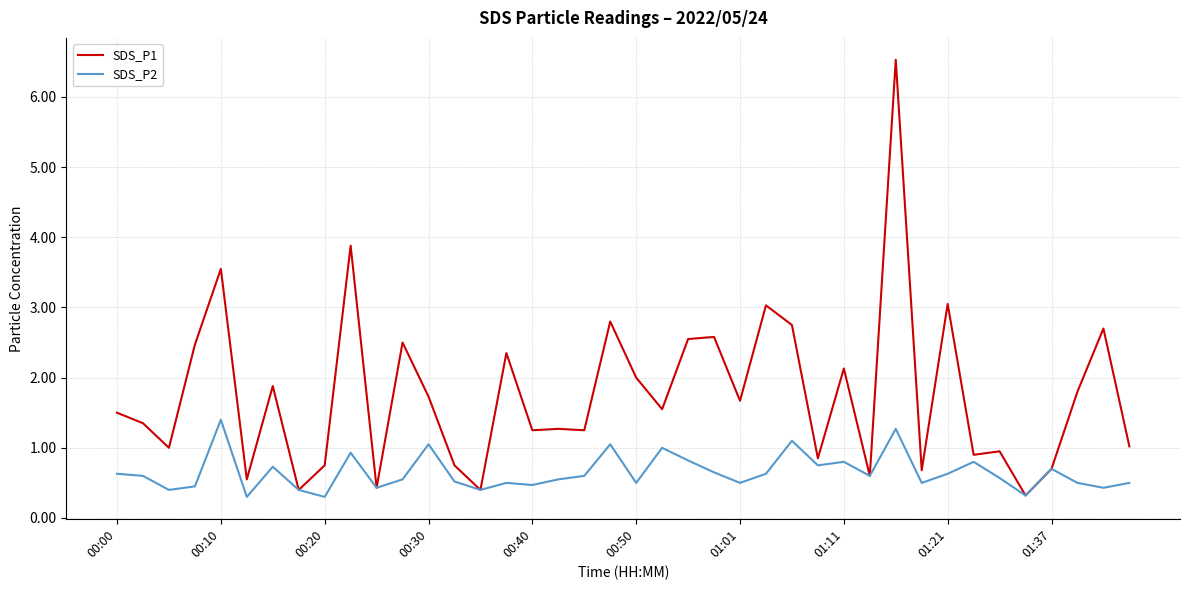

What is the greatest value displayed?

6.5